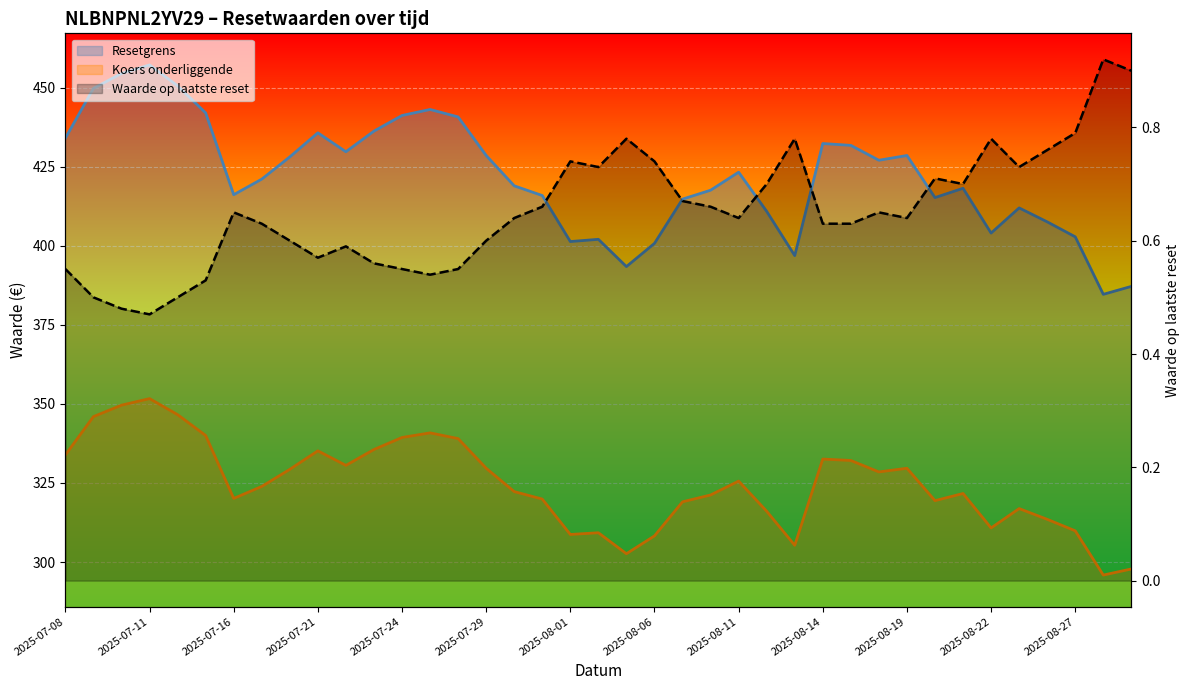

Reading left to right, list all the values displayed in this chart.

Resetgrens: 2025-07-08=434.0	2025-07-09=449.8	2025-07-10=454.5	2025-07-11=457.2	2025-07-14=450.6	2025-07-15=442.0	2025-07-16=416.1	2025-07-17=421.1	2025-07-18=428.1	2025-07-21=435.7	2025-07-22=429.7	2025-07-23=436.3	2025-07-24=441.2	2025-07-25=443.1	2025-07-28=440.7	2025-07-29=428.5	2025-07-30=419.0	2025-07-31=415.9	2025-08-01=401.3	2025-08-04=402.0	2025-08-05=393.4	2025-08-06=400.8	2025-08-07=414.8	2025-08-08=417.6	2025-08-11=423.3	2025-08-12=410.9	2025-08-13=396.9	2025-08-14=432.3	2025-08-15=431.7	2025-08-18=427.0	2025-08-19=428.5	2025-08-20=415.2	2025-08-21=418.2	2025-08-22=404.0	2025-08-25=412.0	2025-08-26=407.6	2025-08-27=402.8	2025-08-28=384.6	2025-08-29=387.2
Koers onderliggende: 2025-07-08=333.9	2025-07-09=346.0	2025-07-10=349.6	2025-07-11=351.7	2025-07-14=346.6	2025-07-15=340.0	2025-07-16=320.1	2025-07-17=323.9	2025-07-18=329.3	2025-07-21=335.2	2025-07-22=330.6	2025-07-23=335.6	2025-07-24=339.4	2025-07-25=340.8	2025-07-28=339.0	2025-07-29=329.6	2025-07-30=322.3	2025-07-31=319.9	2025-08-01=308.7	2025-08-04=309.3	2025-08-05=302.6	2025-08-06=308.3	2025-08-07=319.0	2025-08-08=321.2	2025-08-11=325.6	2025-08-12=316.1	2025-08-13=305.3	2025-08-14=332.6	2025-08-15=332.1	2025-08-18=328.5	2025-08-19=329.6	2025-08-20=319.4	2025-08-21=321.7	2025-08-22=310.8	2025-08-25=316.9	2025-08-26=313.5	2025-08-27=309.9	2025-08-28=295.9	2025-08-29=297.8
Waarde op laatste reset: 2025-07-08=0.6	2025-07-09=0.5	2025-07-10=0.5	2025-07-11=0.5	2025-07-14=0.5	2025-07-15=0.5	2025-07-16=0.7	2025-07-17=0.6	2025-07-18=0.6	2025-07-21=0.6	2025-07-22=0.6	2025-07-23=0.6	2025-07-24=0.6	2025-07-25=0.5	2025-07-28=0.6	2025-07-29=0.6	2025-07-30=0.6	2025-07-31=0.7	2025-08-01=0.7	2025-08-04=0.7	2025-08-05=0.8	2025-08-06=0.7	2025-08-07=0.7	2025-08-08=0.7	2025-08-11=0.6	2025-08-12=0.7	2025-08-13=0.8	2025-08-14=0.6	2025-08-15=0.6	2025-08-18=0.7	2025-08-19=0.6	2025-08-20=0.7	2025-08-21=0.7	2025-08-22=0.8	2025-08-25=0.7	2025-08-26=0.8	2025-08-27=0.8	2025-08-28=0.9	2025-08-29=0.9